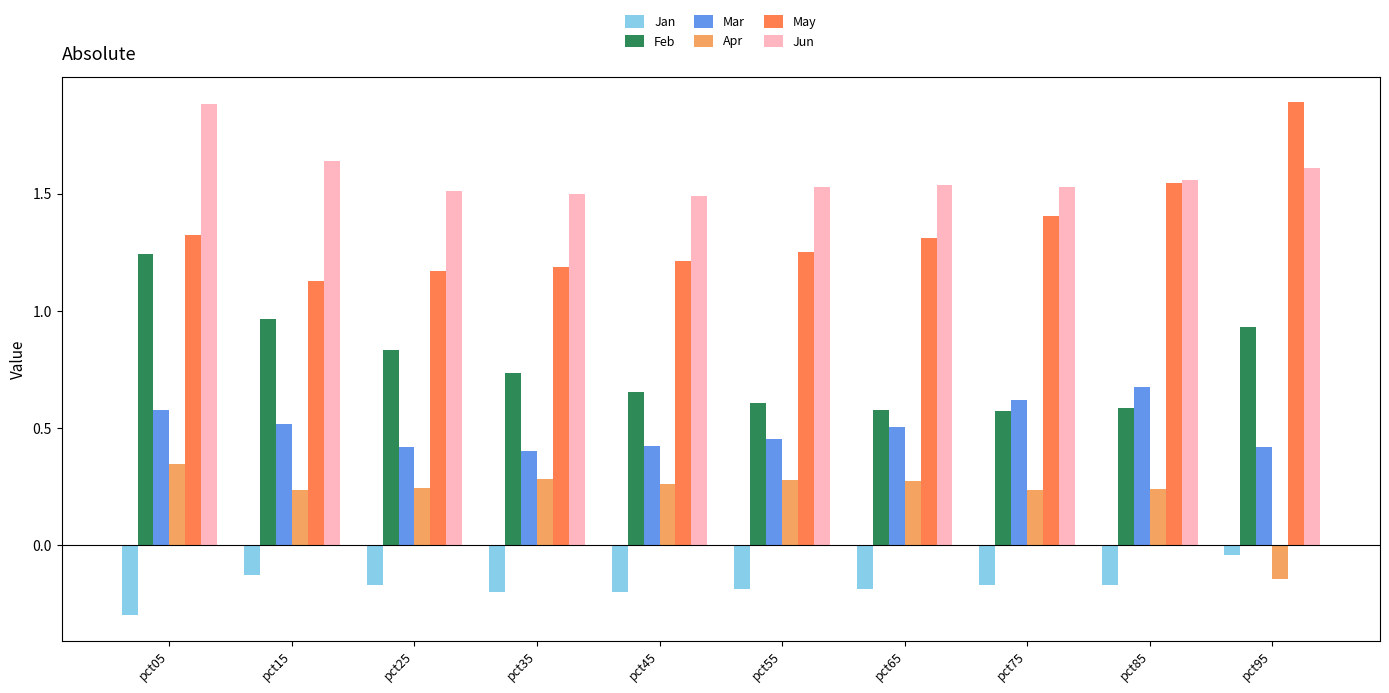

At which label does Jun reach its peak?

pct05